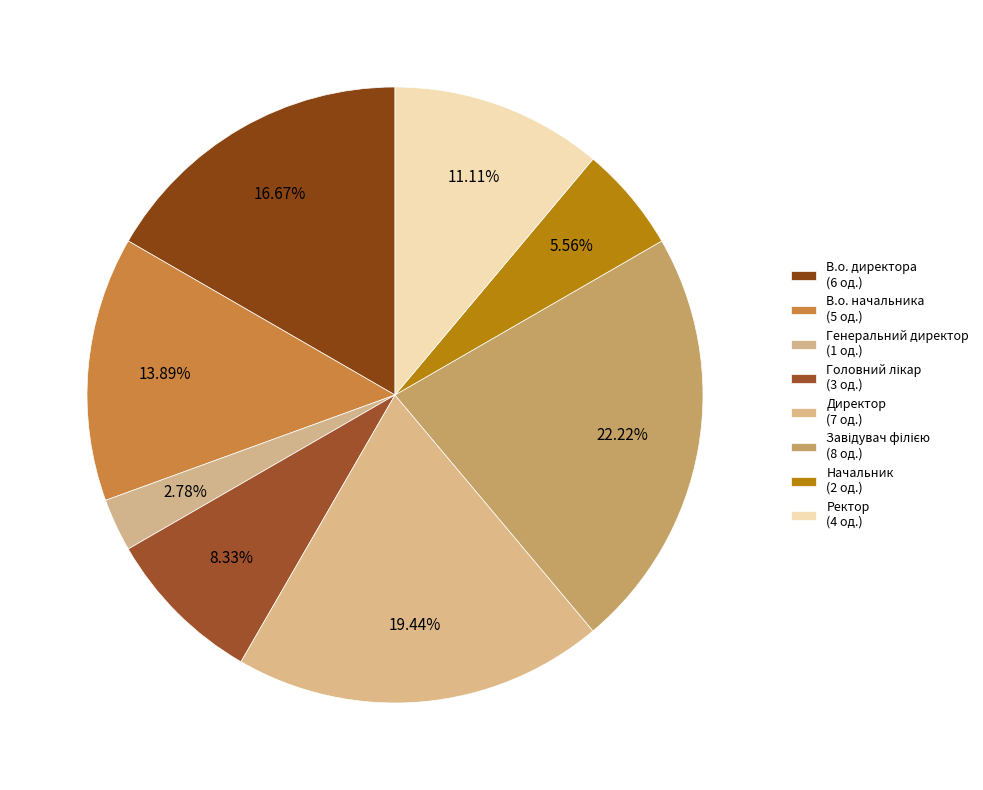

What is the largest slice in the pie chart?

Завідувач філією